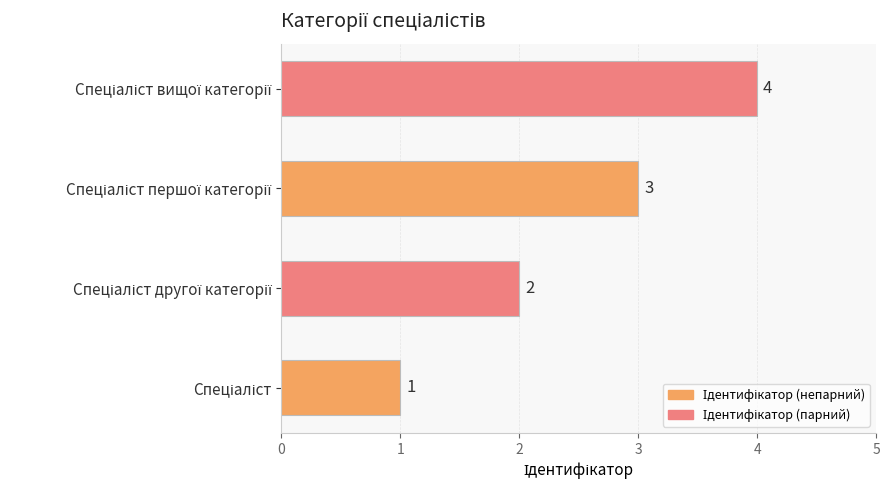

How many data points does each series have?

4